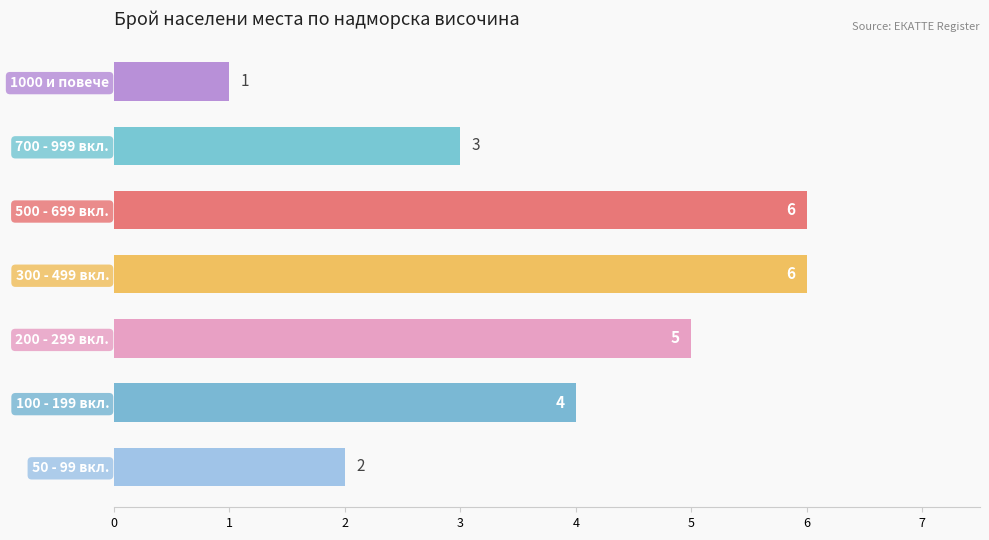

Reading bottom to top, list all the values displayed in this chart.

50 - 99 вкл.=2	100 - 199 вкл.=4	200 - 299 вкл.=5	300 - 499 вкл.=6	500 - 699 вкл.=6	700 - 999 вкл.=3	1000 и повече=1